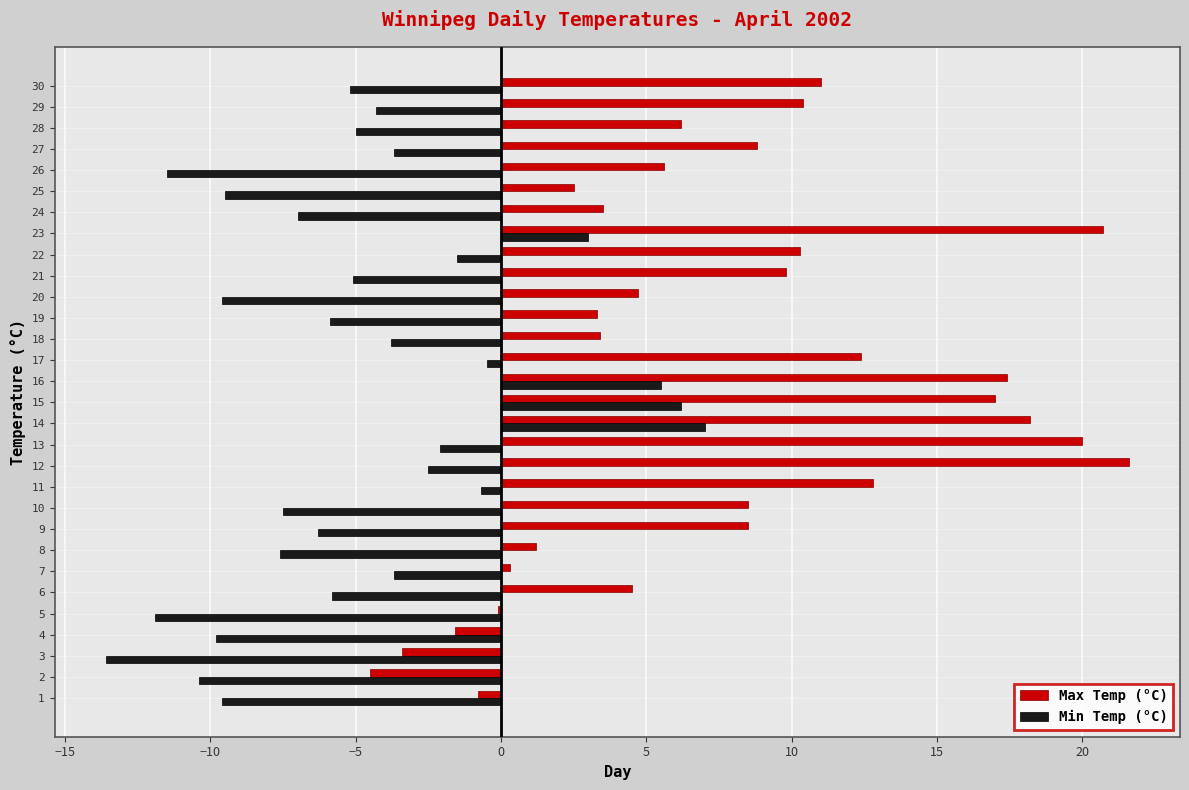

What value does the Max Temp (°C) series have at 24?

3.5